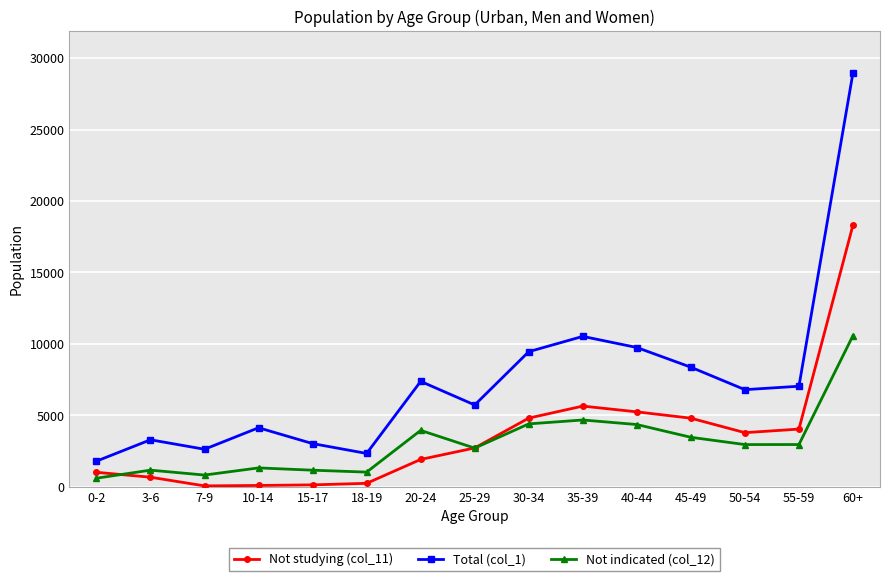

What is the average value of the Not studying (col_11) series?

3569